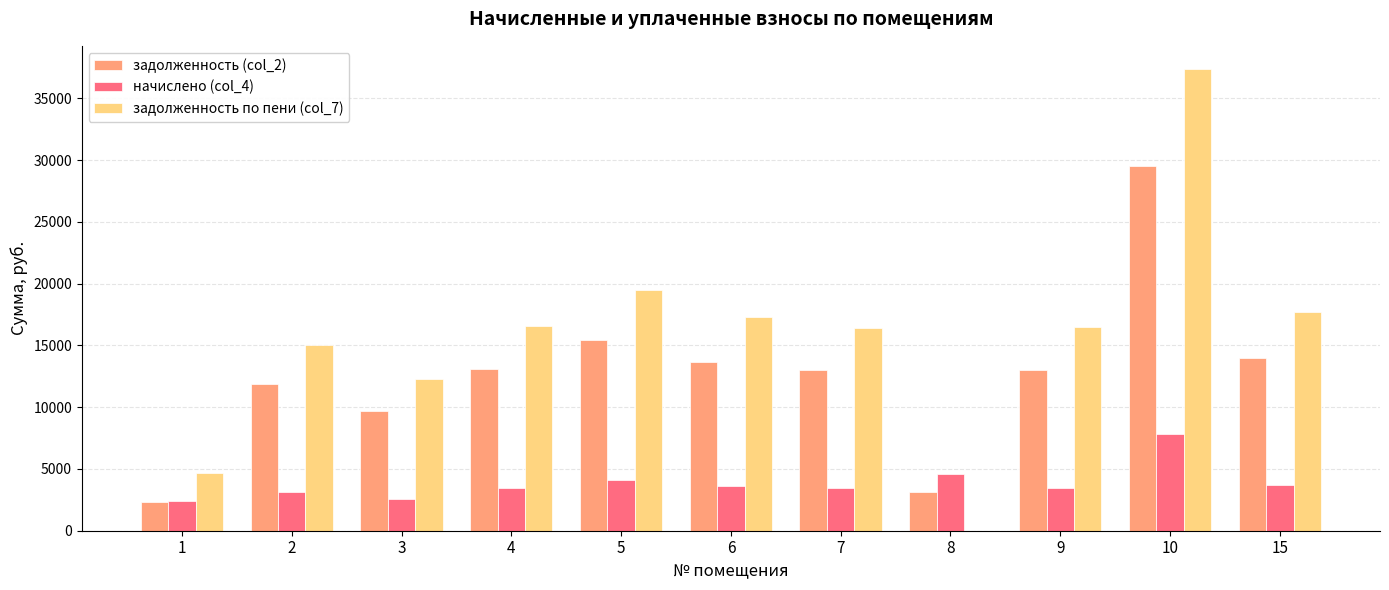

Where is начислено (col_4) nearest to the value 5120?

8